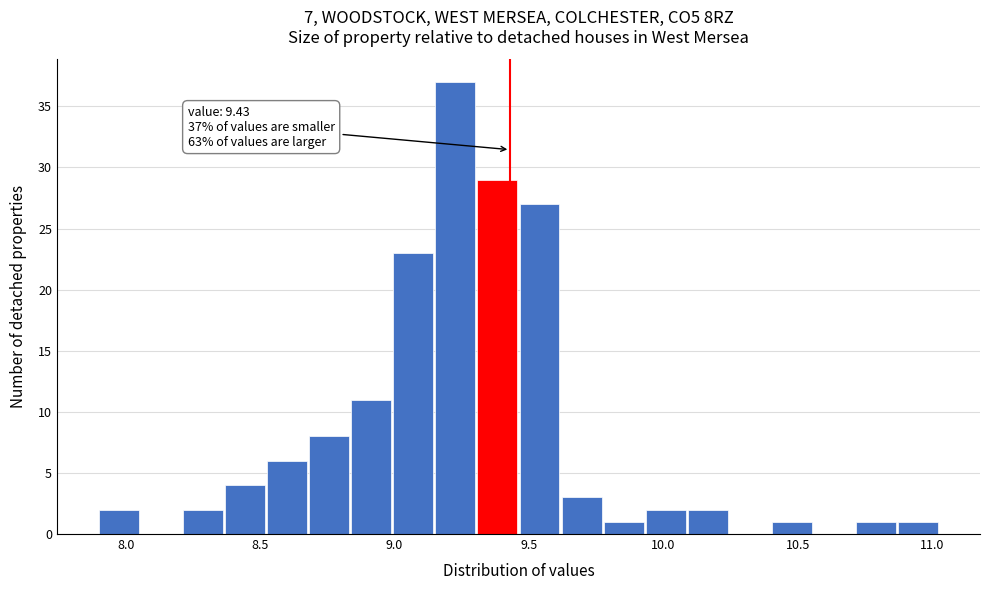

Read against the x-axis, roughly where is the centre of the tallest bar?

9.25